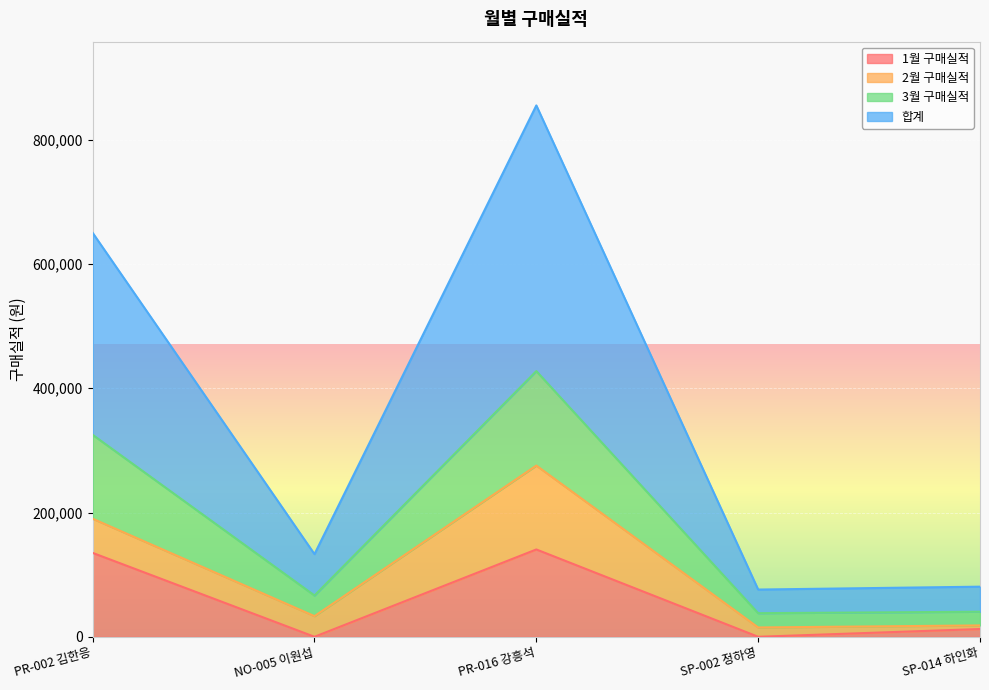

How many values in the 합계 series exceed 133000?

2